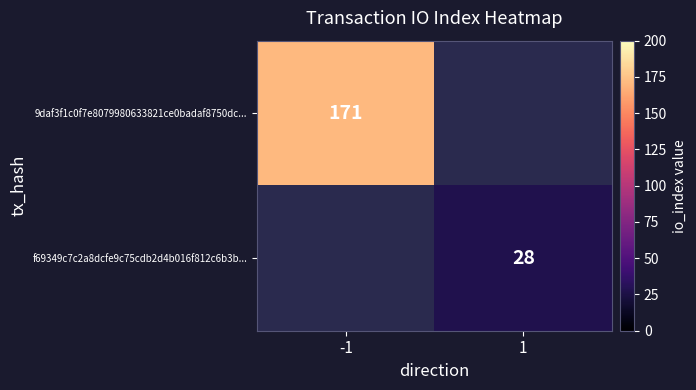

The 9daf3f1c0f7e8079980633821ce0badaf8750dc... series shows 300 at -1. True or false?

False